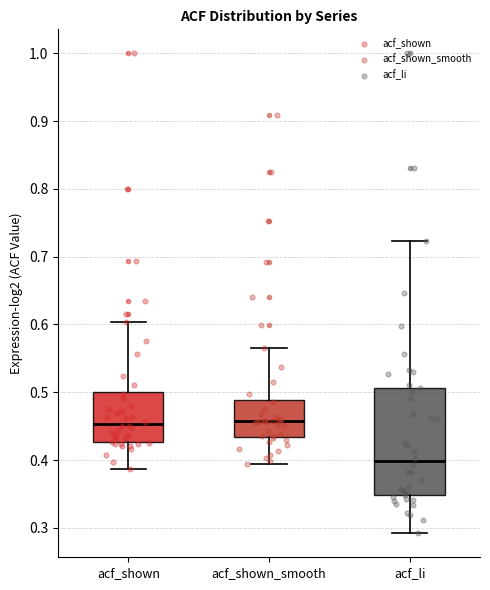

Which box is the tallest, from its lower edge to its upper edge?

acf_li